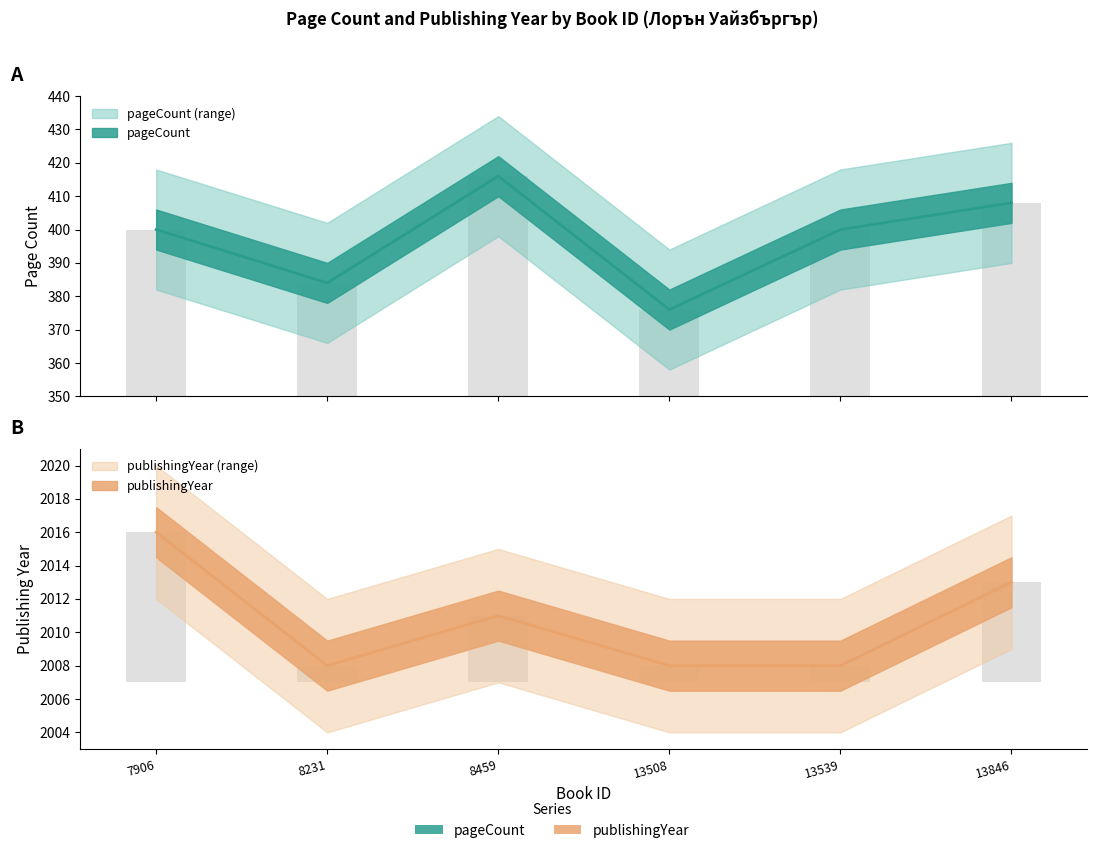

How many groups of bars are there?

6